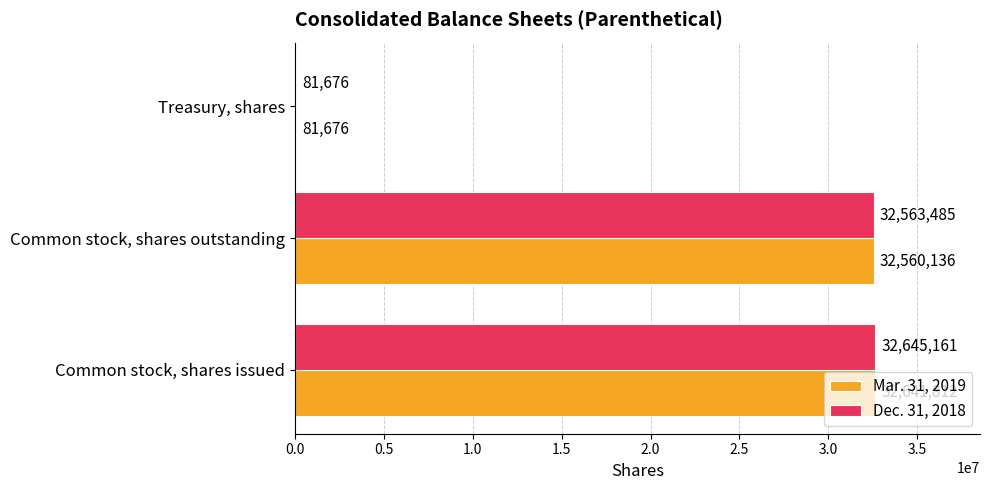

Which series changed the most between Common stock, shares issued and Treasury, shares?

Dec. 31, 2018